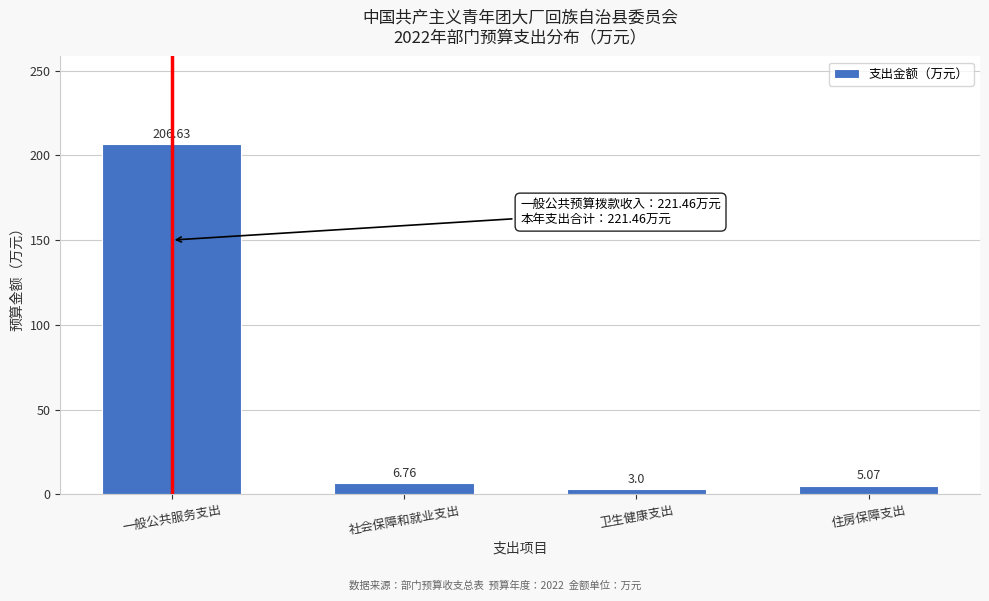

At which category does the chart reach its peak across all series?

一般公共服务支出